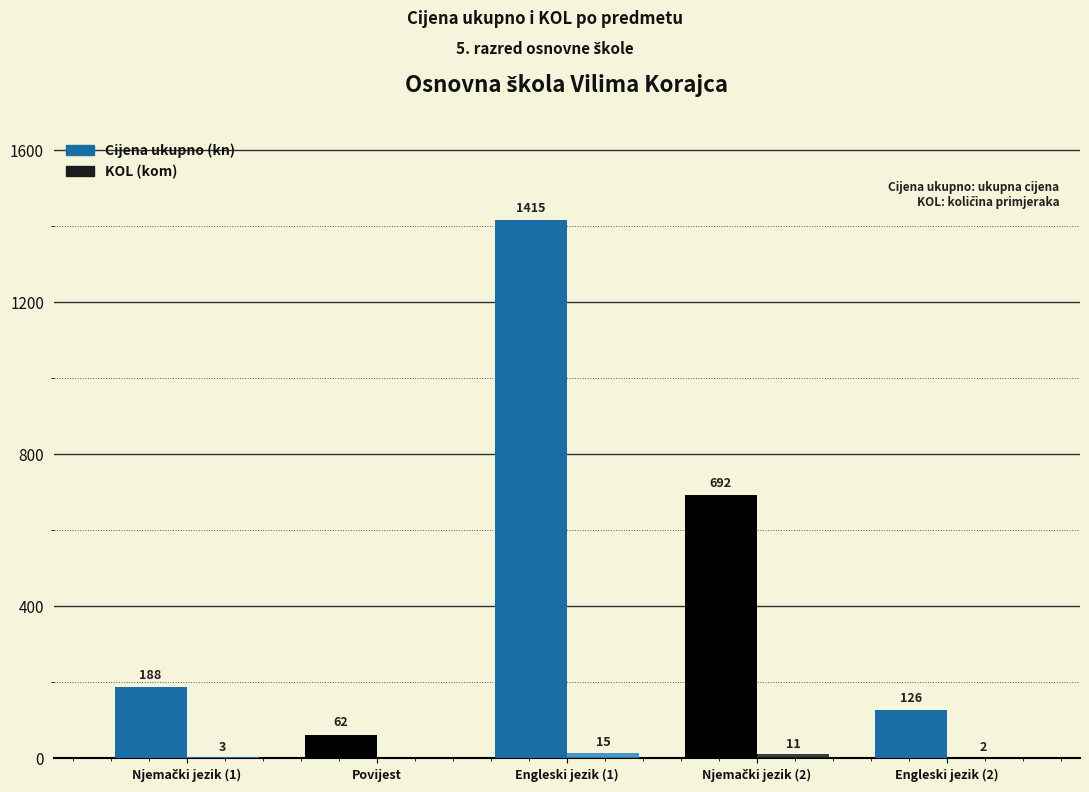

At which category is the sum across all series the highest?

Engleski jezik (1)